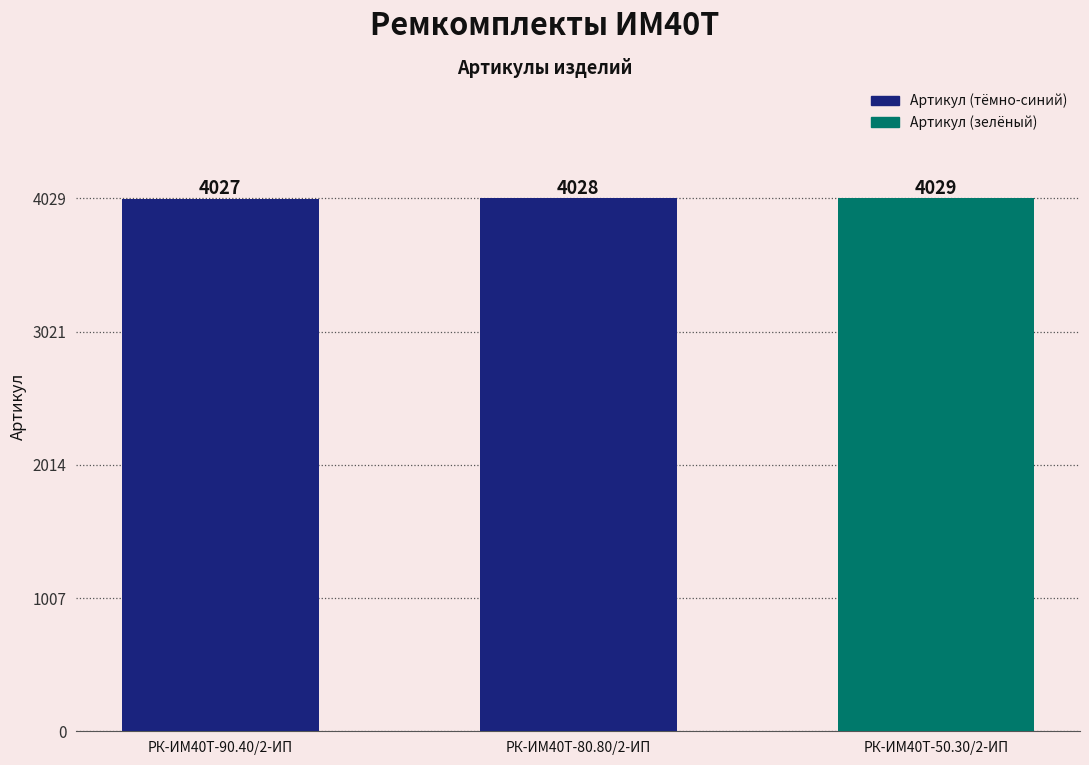

The chart shows a value of 2312 at РК-ИМ40T-90.40/2-ИП. True or false?

False